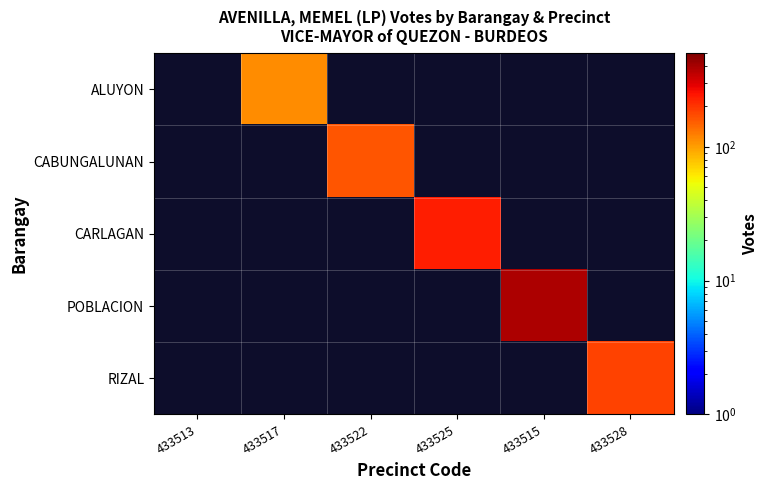

Which has a higher value, 433522 or 433525?

433525